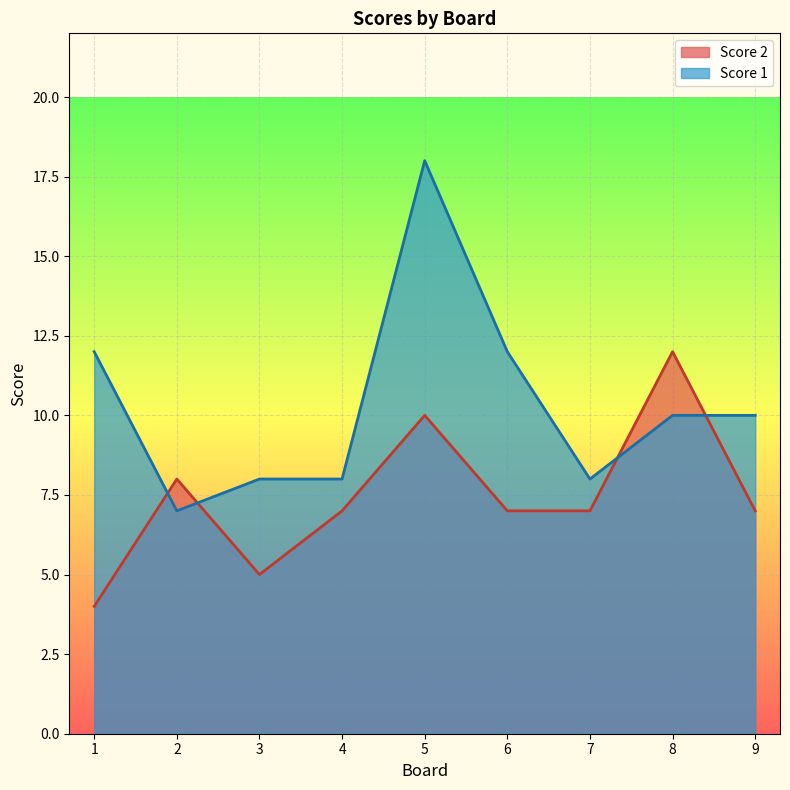

Rank the series at 9 from lowest to highest value.

Score 2, Score 1